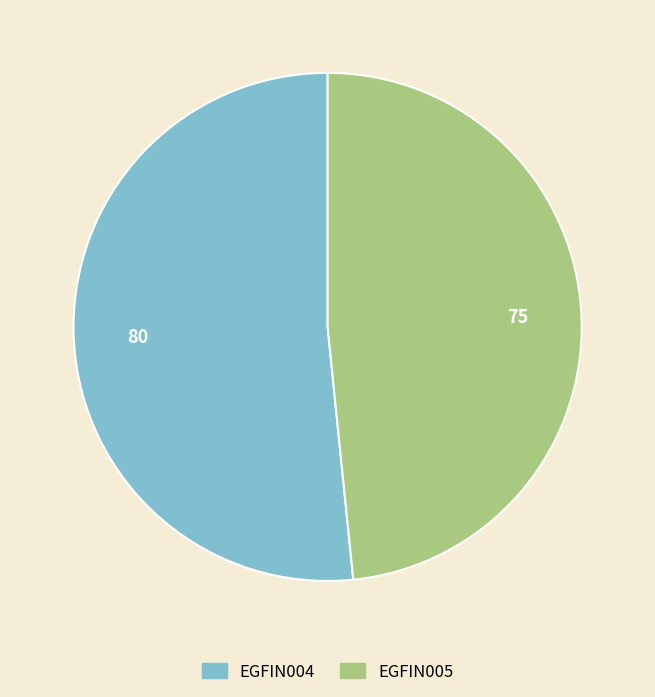

True or false: EGFIN004 accounts for 65% of the total.

False